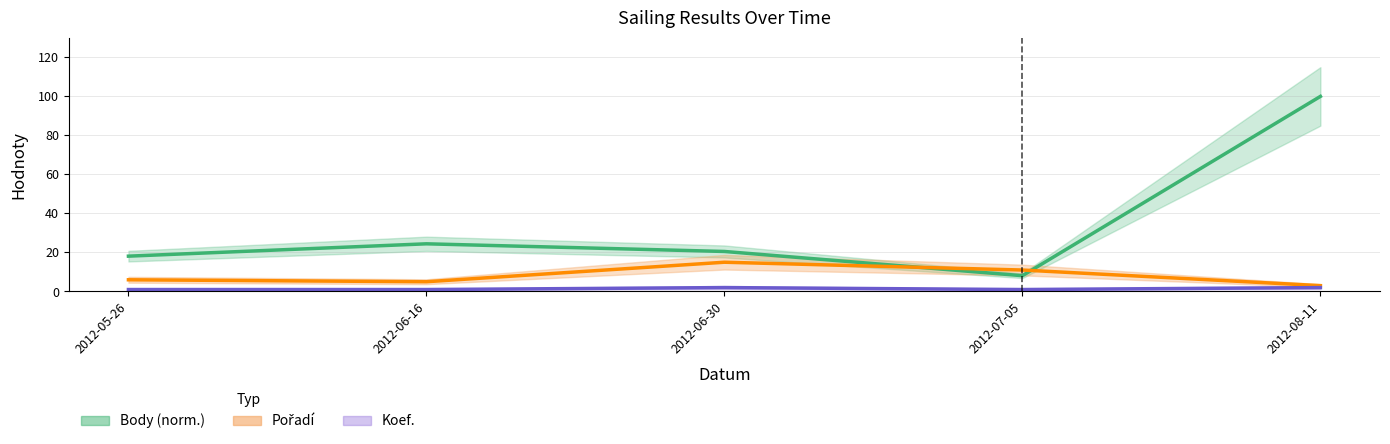

What is the total value across all series at 2012-06-30?

37.5